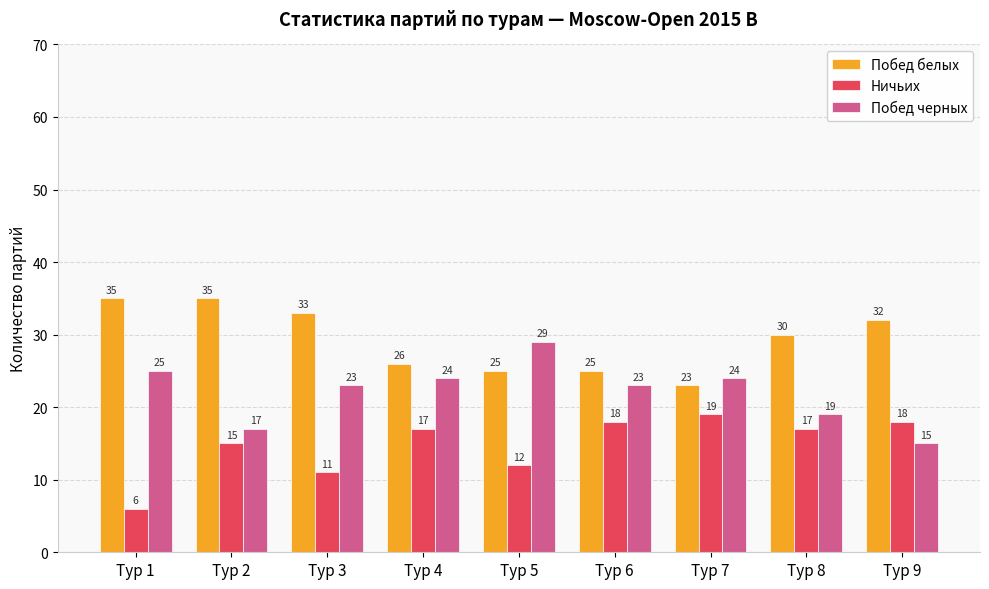

List the series in order of their overall mean, lowest first.

Ничьих, Побед черных, Побед белых